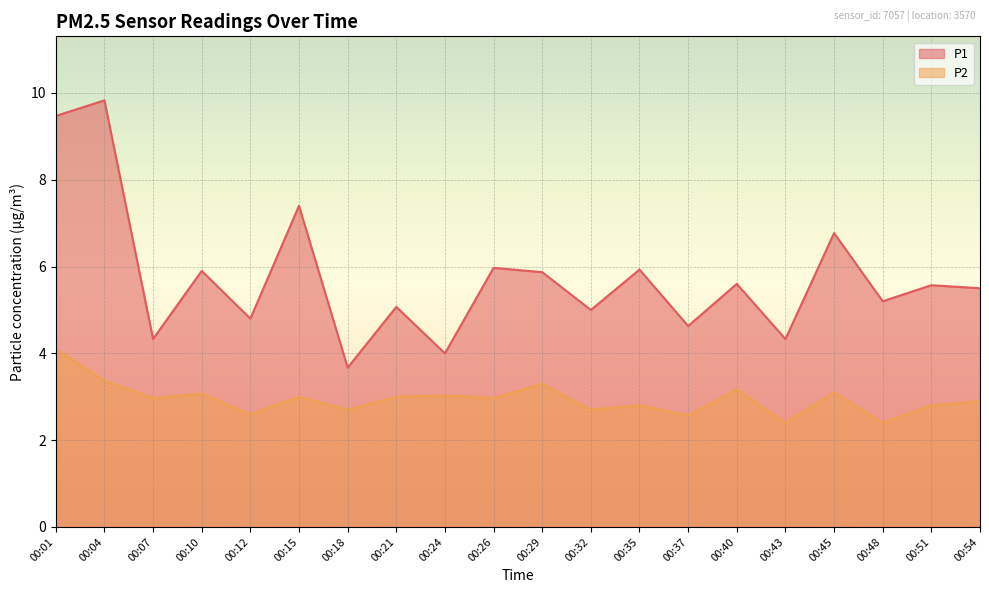

Is it true that P1 equals 4.8 at 00:12?

True